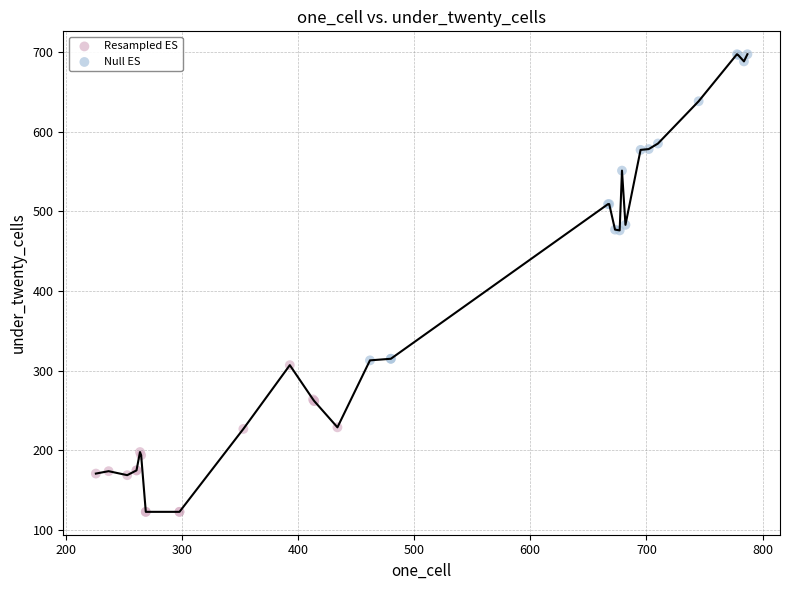

Which series reaches the maximum Y coordinate?

Null ES